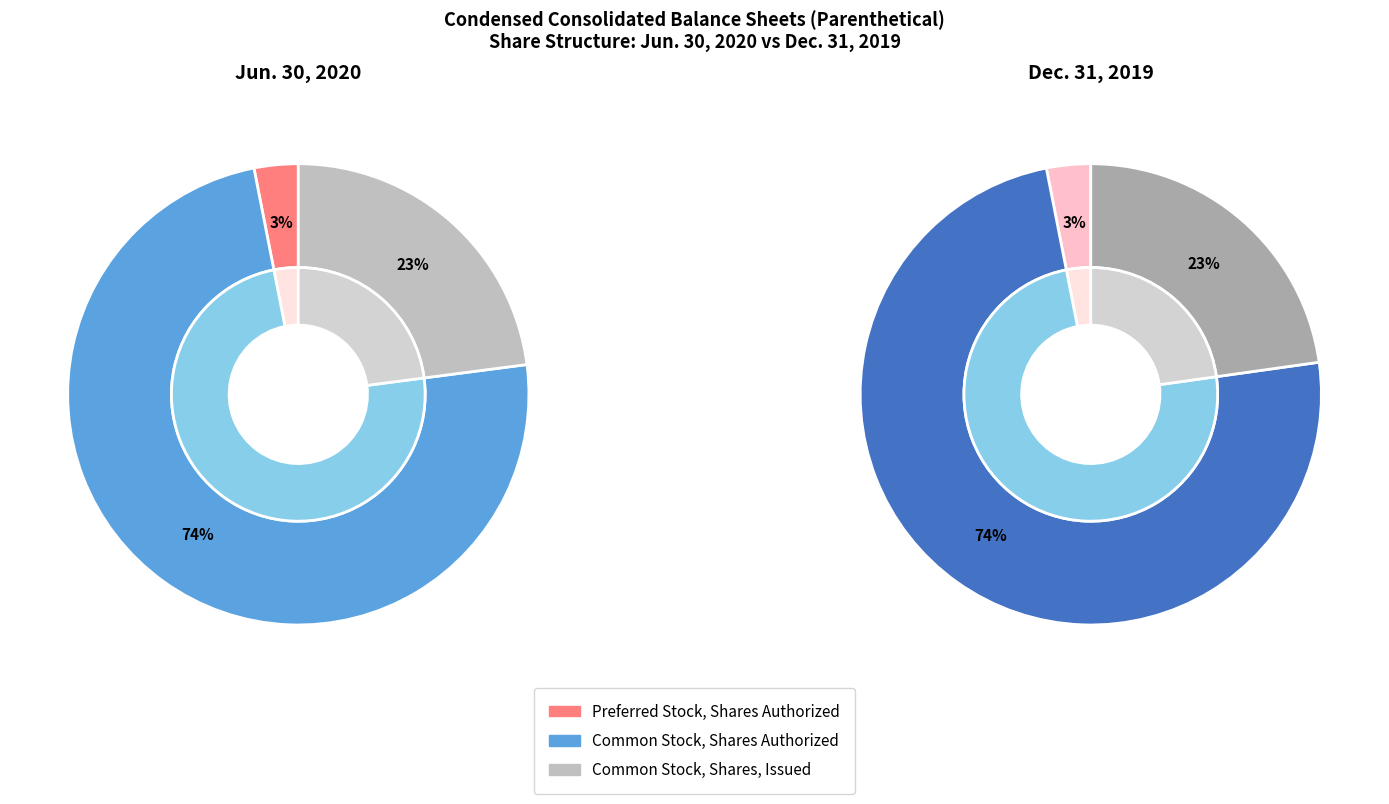

True or false: Common Stock, Shares Authorized accounts for 74% of the total.

True